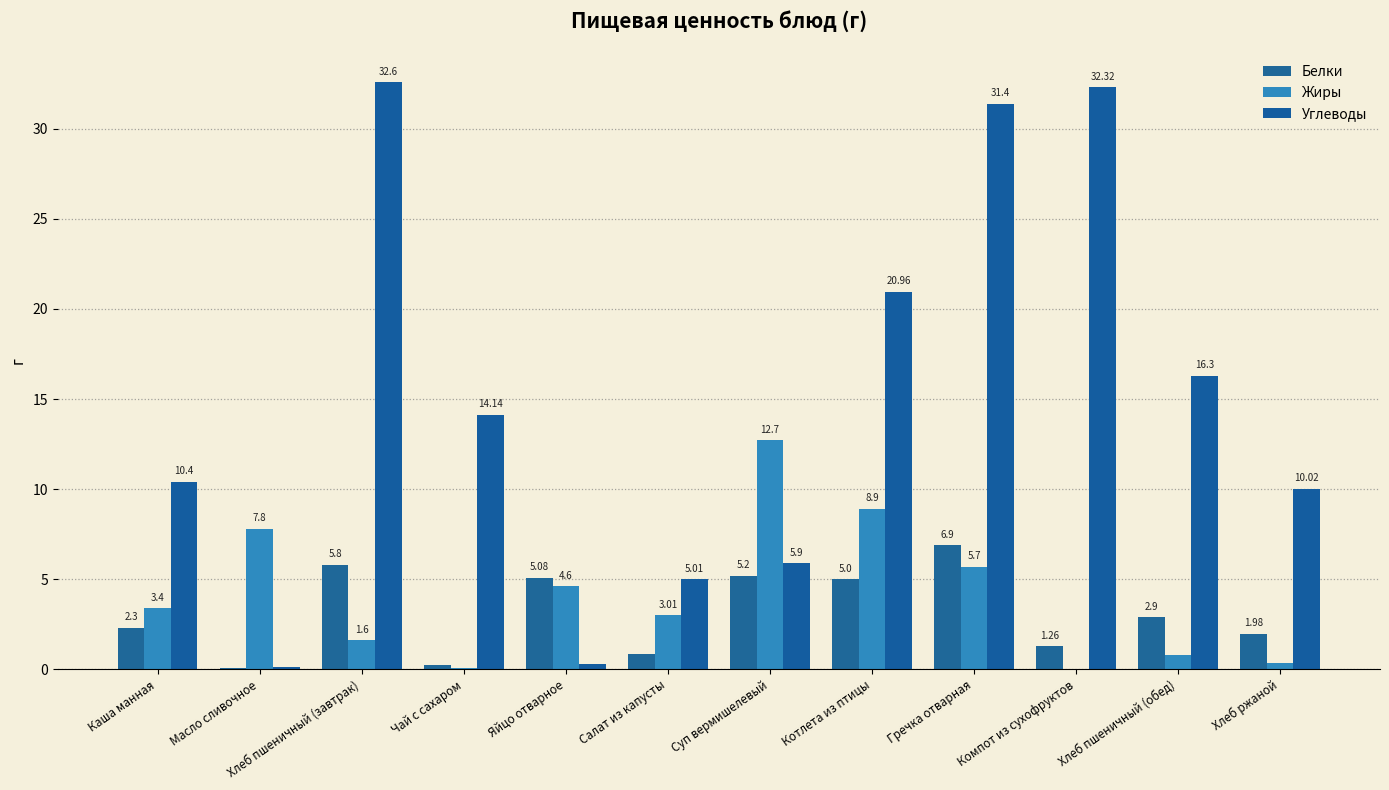

The Белки series shows 0.8 at Салат из капусты. True or false?

True